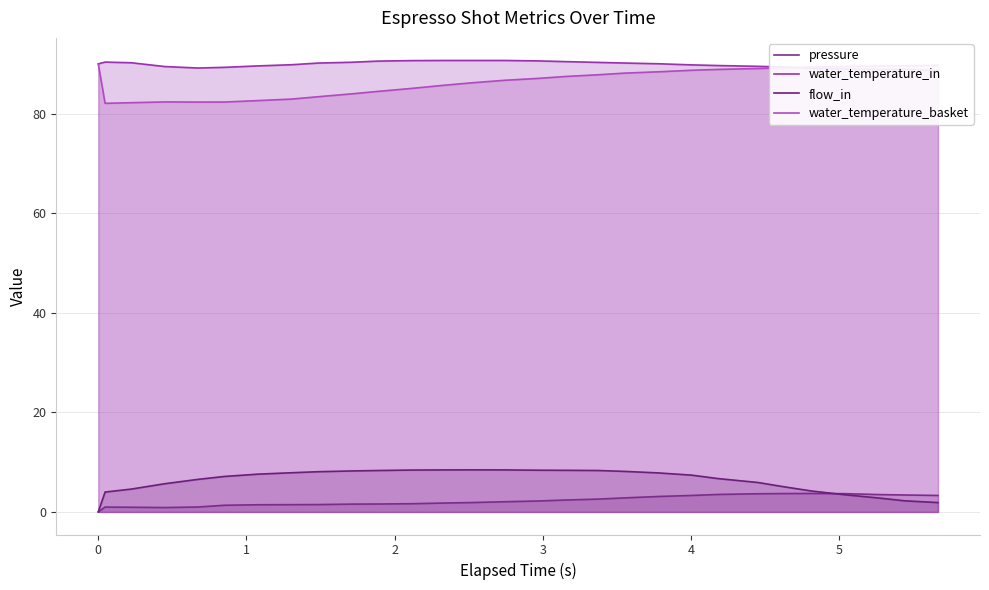

What is the highest value of the water_temperature_in series?

90.7